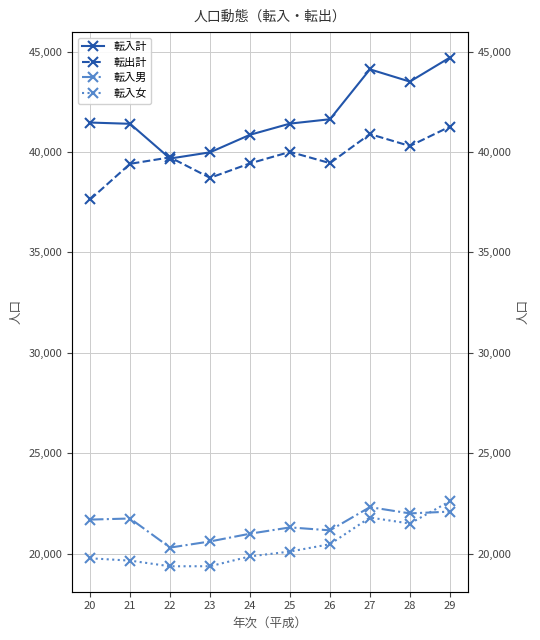

True or false: 転入男 and 転出計 cross at least once.

False